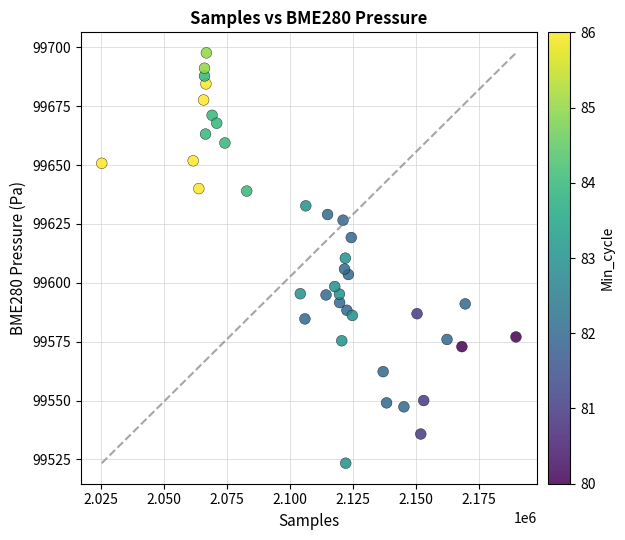

What is the range of Y values (max minus min)?

174.3